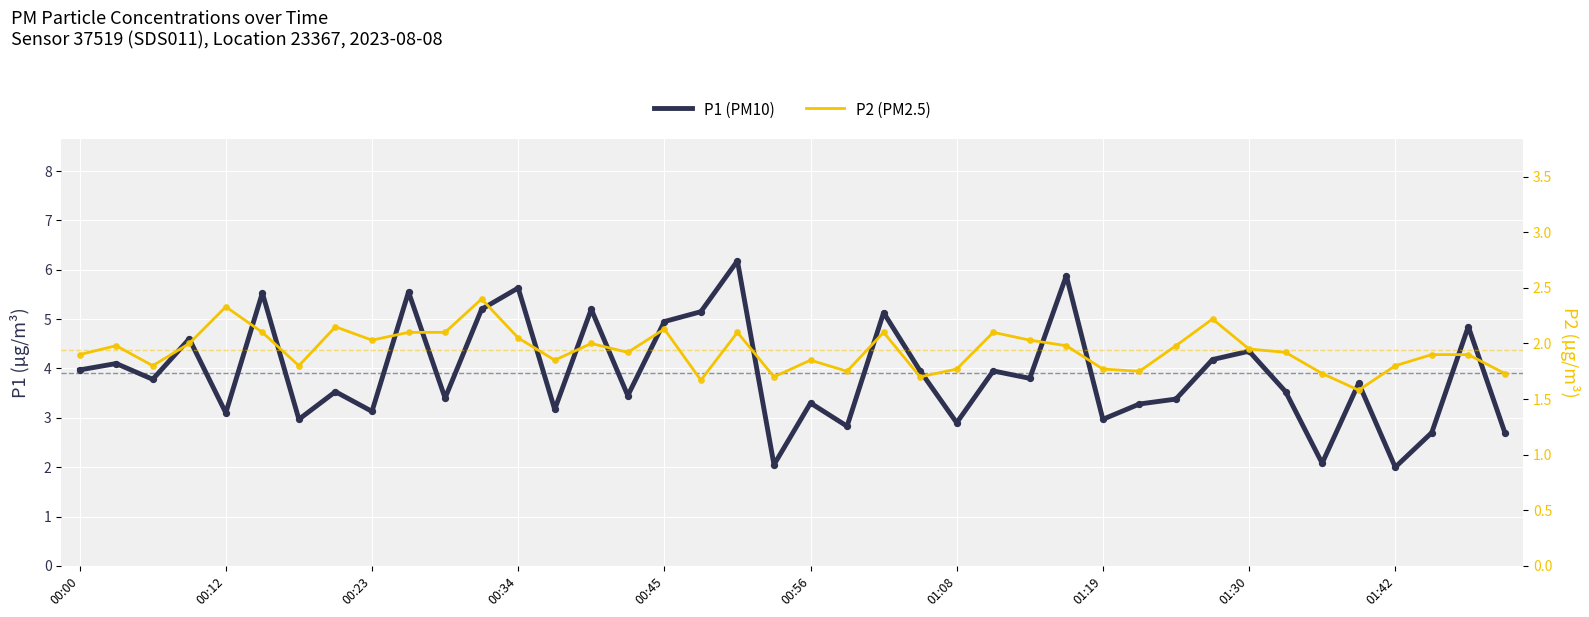

What is the total value across all series at 01:08?

4.8